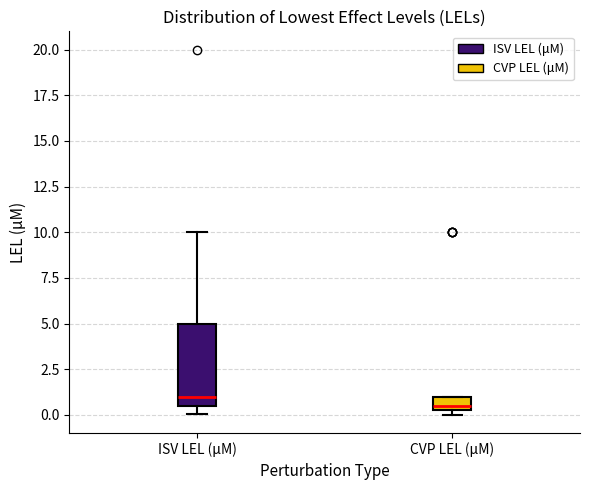

Reading left to right, read every box against the y-axis: the position of its median line, the range the box covers, and the ends of its whiskers. The values are not printed on the chart, so give them approximately, as read against the axis.

ISV LEL (μM): median 1.0, box 0.5 to 5.0, whiskers 0.0 to 10.0
CVP LEL (μM): median 0.5 (just above the box's lower edge), box 0.5 to 1.0, whiskers 0.0 to 1.0